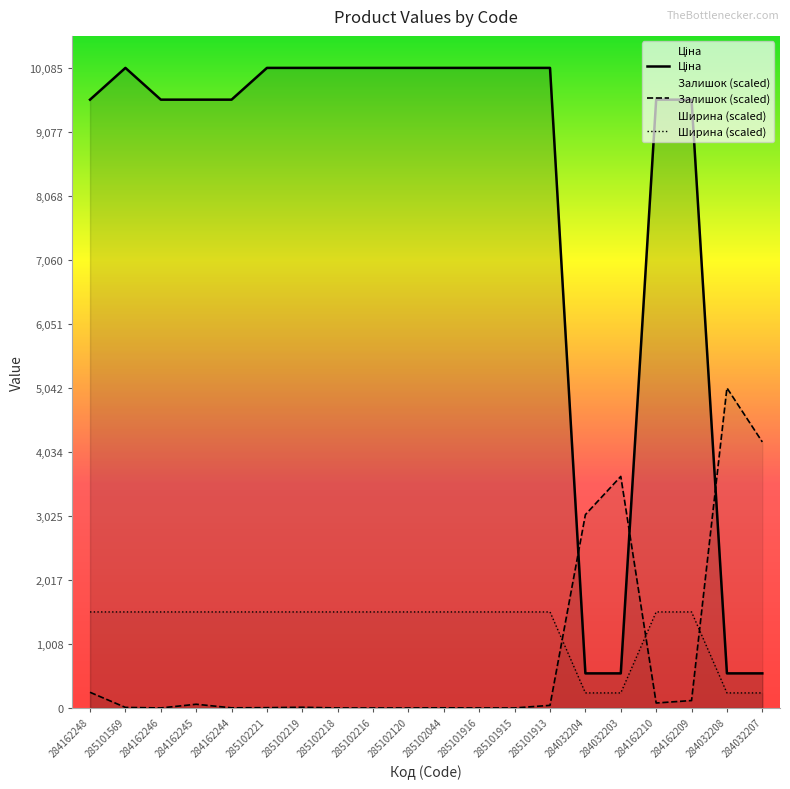

At which label is Ширина (scaled) closest to 874?

284032204